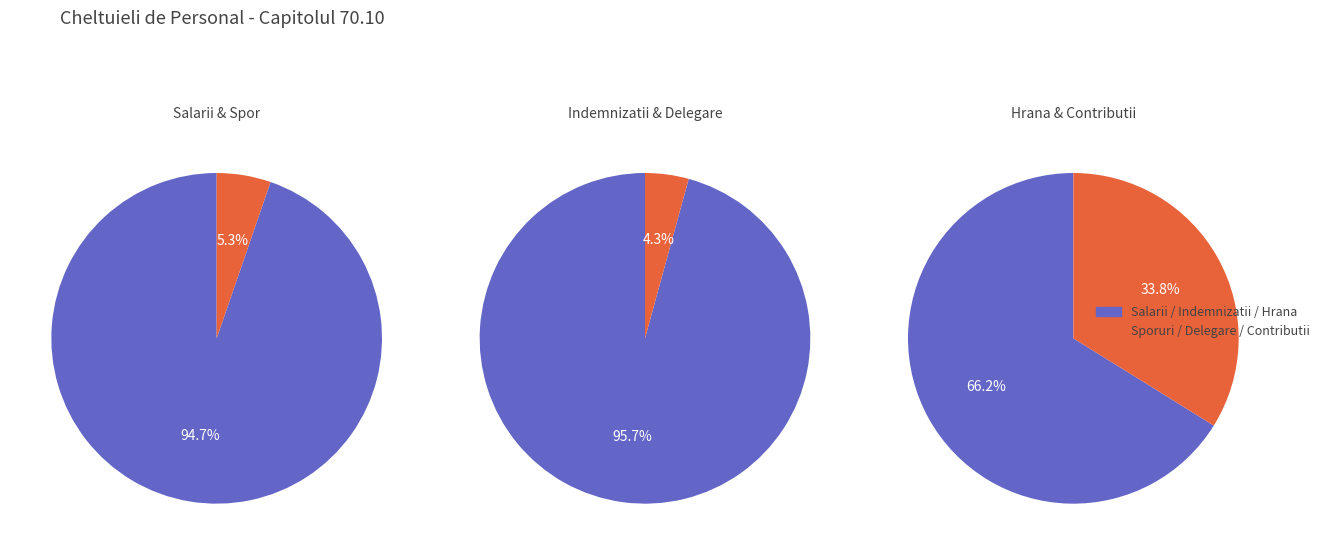

The Spor conditii munca (10.01.05) slice represents 1% of the pie. True or false?

False